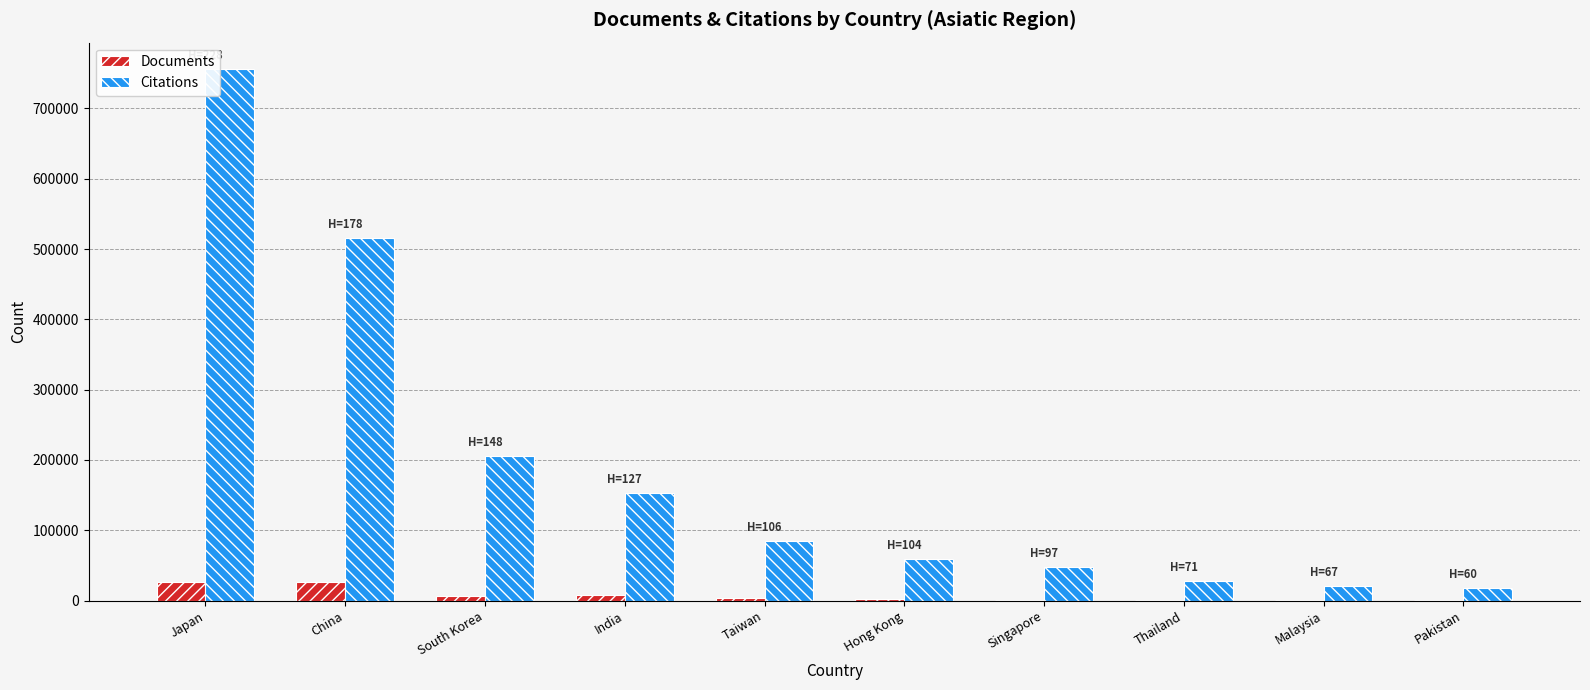

At which category is the sum across all series the highest?

Japan